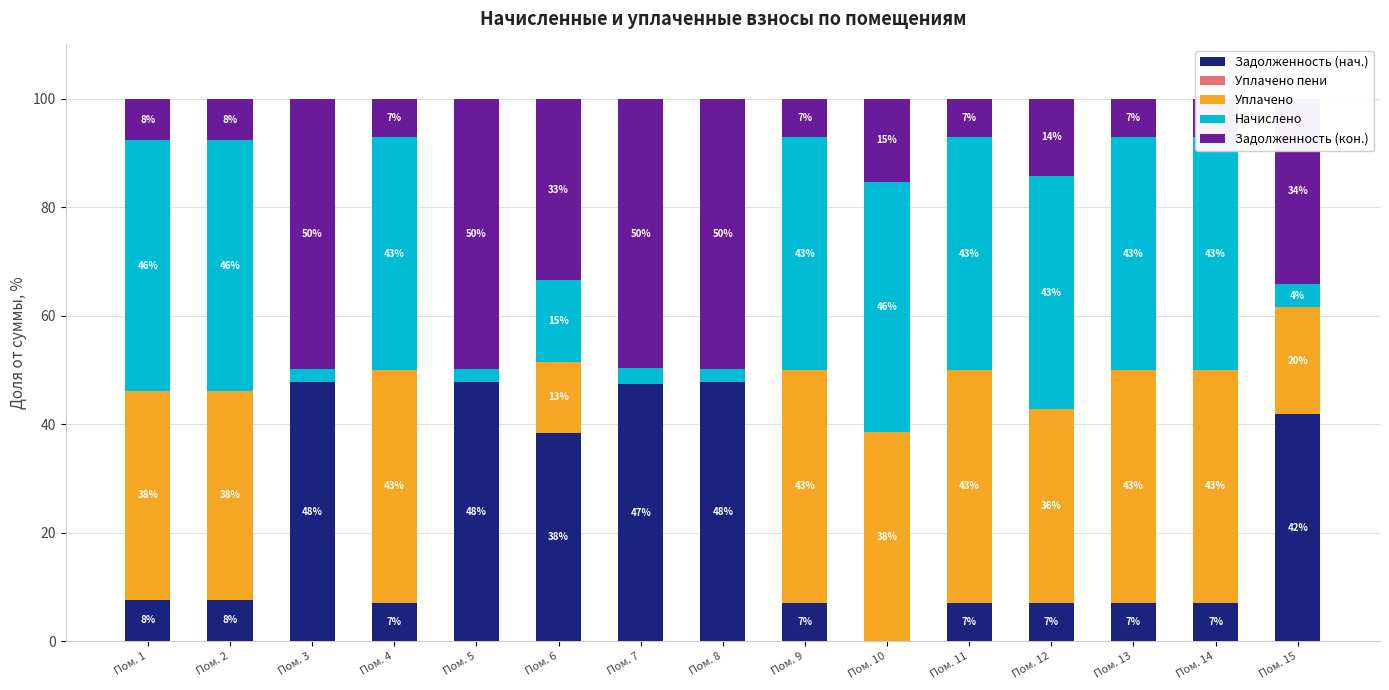

How many positive values does the Уплачено series have?

11